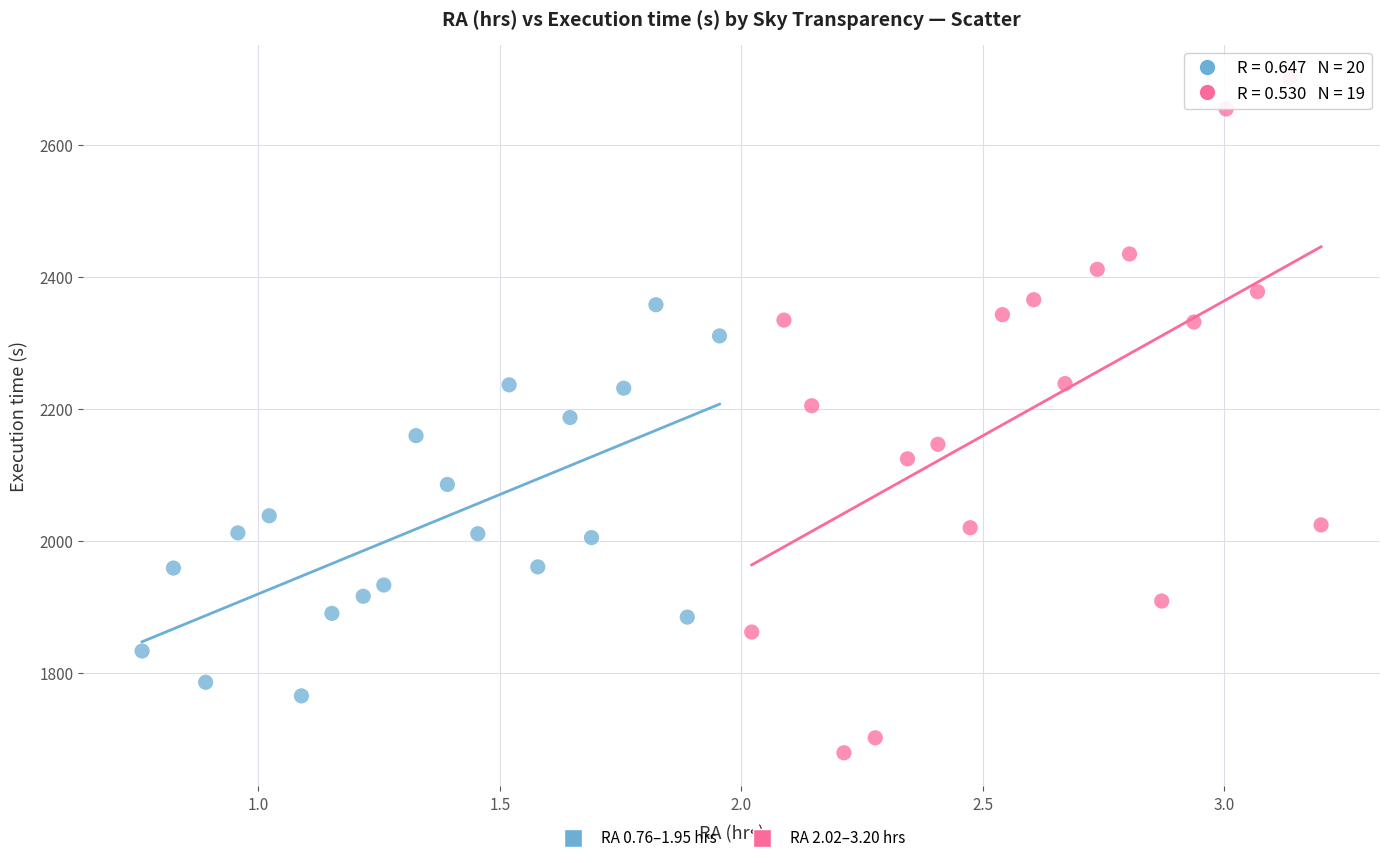

Which series contains the lowest Y value?

RA 2.02–3.20 hrs